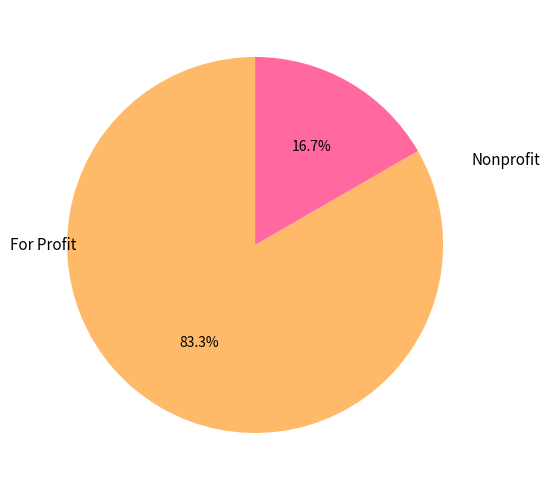

Does any single category account for the majority?

Yes